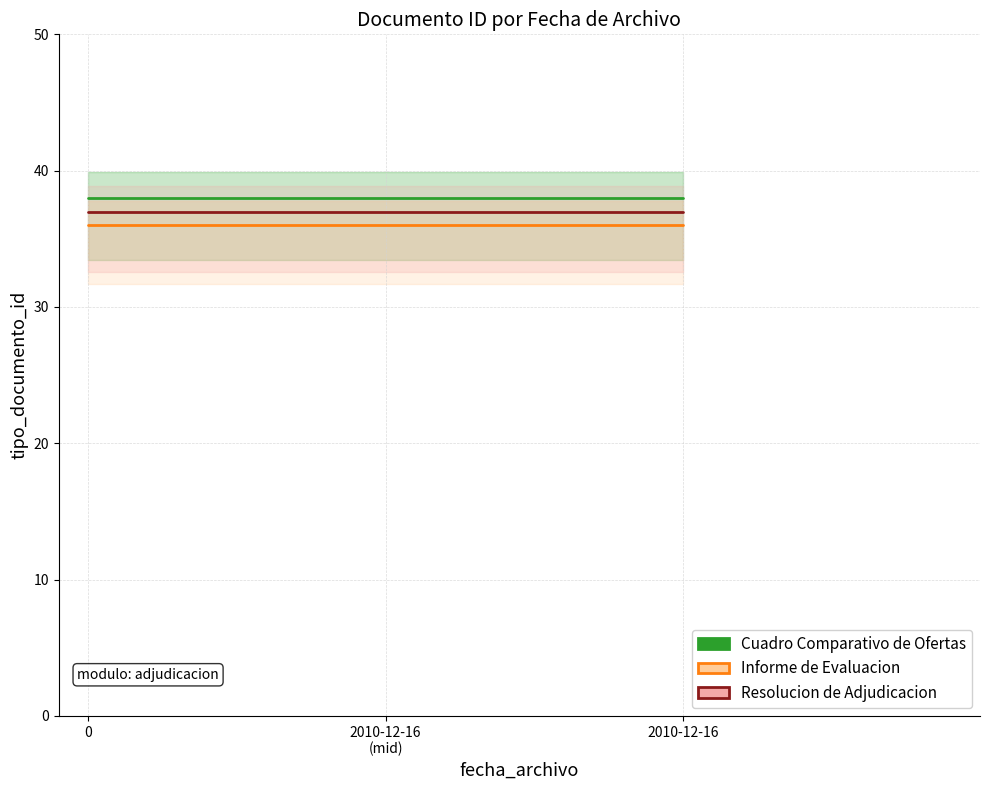

The value of Cuadro Comparativo de Ofertas at 2010-12-16
(mid) is 38. True or false?

True